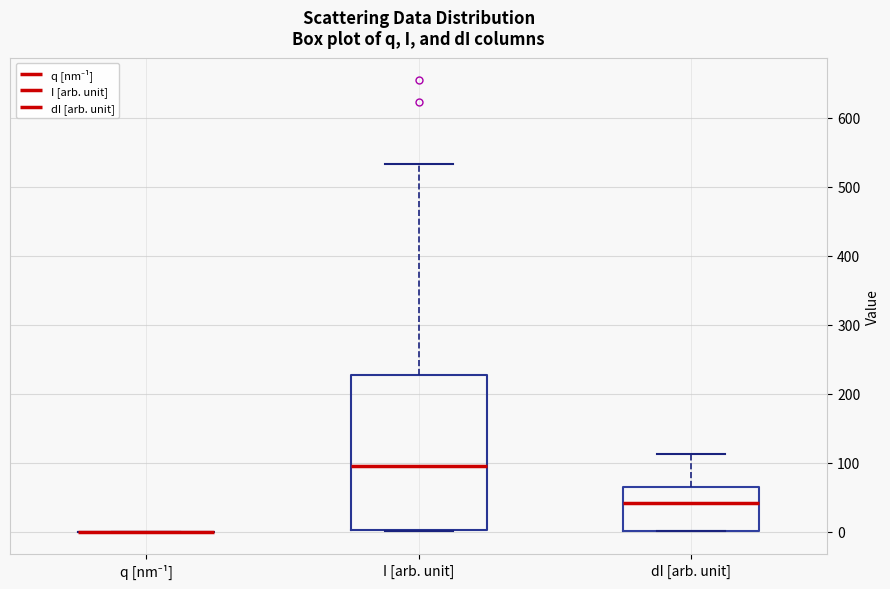

Reading left to right, read every box against the y-axis: the position of its median line, the range the box covers, and the ends of its whiskers. The values are not printed on the chart, so give them approximately, as read against the axis.

q [nm⁻¹]: box collapsed to a line at 0, whiskers 0 to 0
I [arb. unit]: median 100, box 0 to 230, whiskers 0 to 530
dI [arb. unit]: median 40, box 0 to 60, whiskers 0 to 110